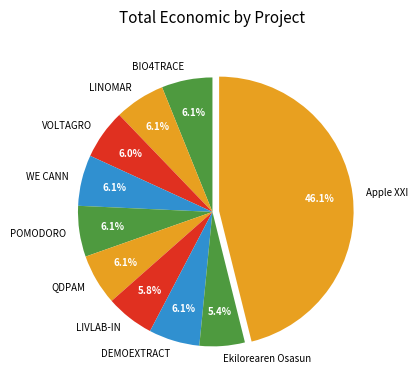

To the nearest percent, what percentage of the pie is Ekilorearen Osasun?

5%